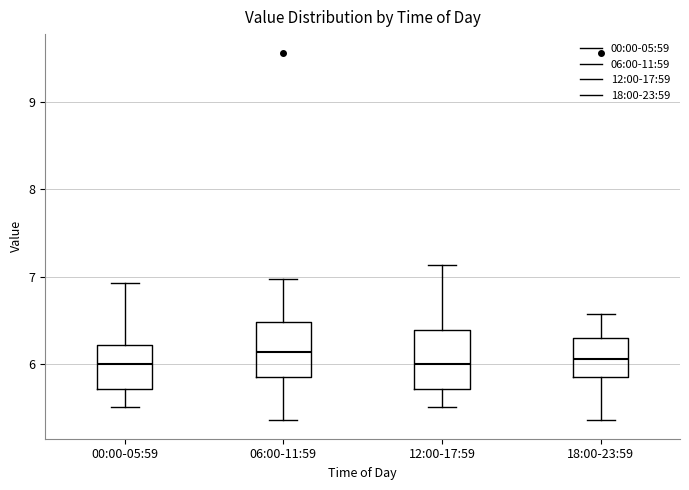

Where is the lower edge of the box for 06:00-11:59 on the y-axis? The values are not printed on the chart, so give them approximately, as read against the axis.

5.9